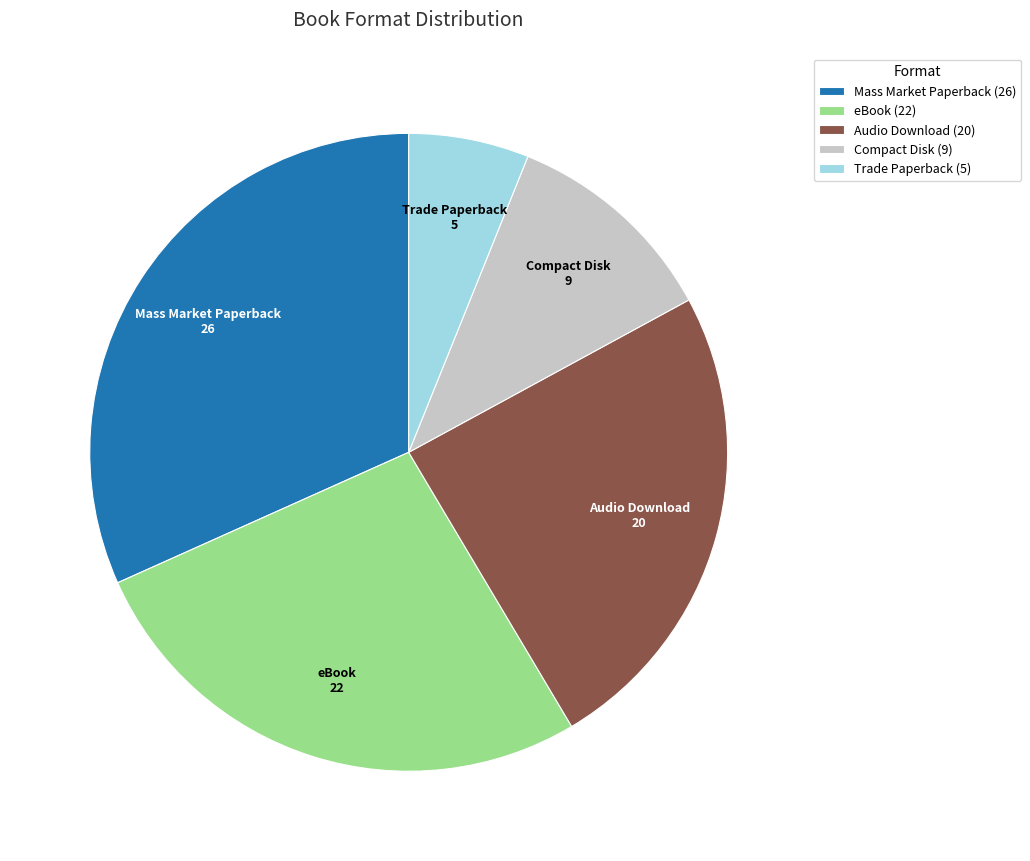

Is it true that Mass Market Paperback (26) is 46% of the pie?

False